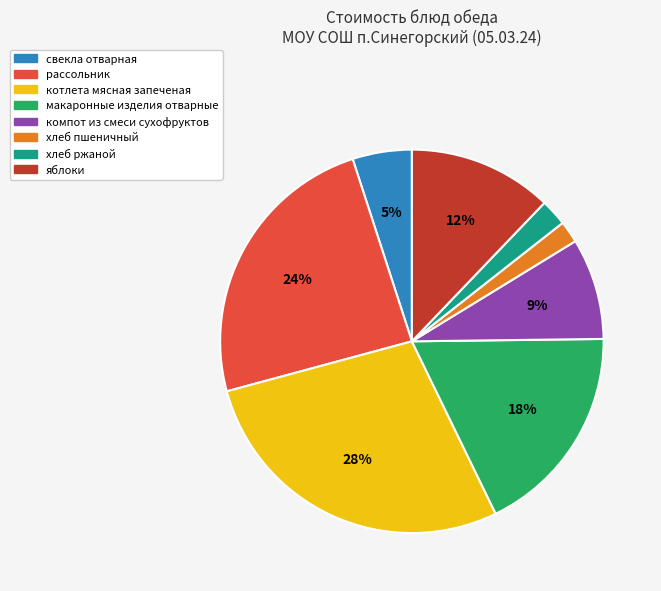

To the nearest percent, what is the combined percentage of свекла отварная and хлеб ржаной?

7%